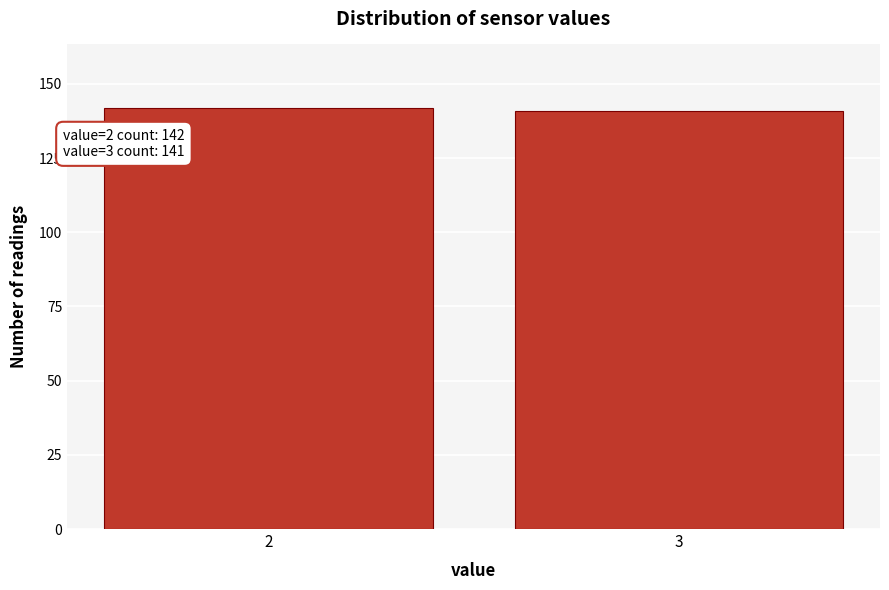

Reading left to right, what are all the values shown in this chart?

2=142	3=141